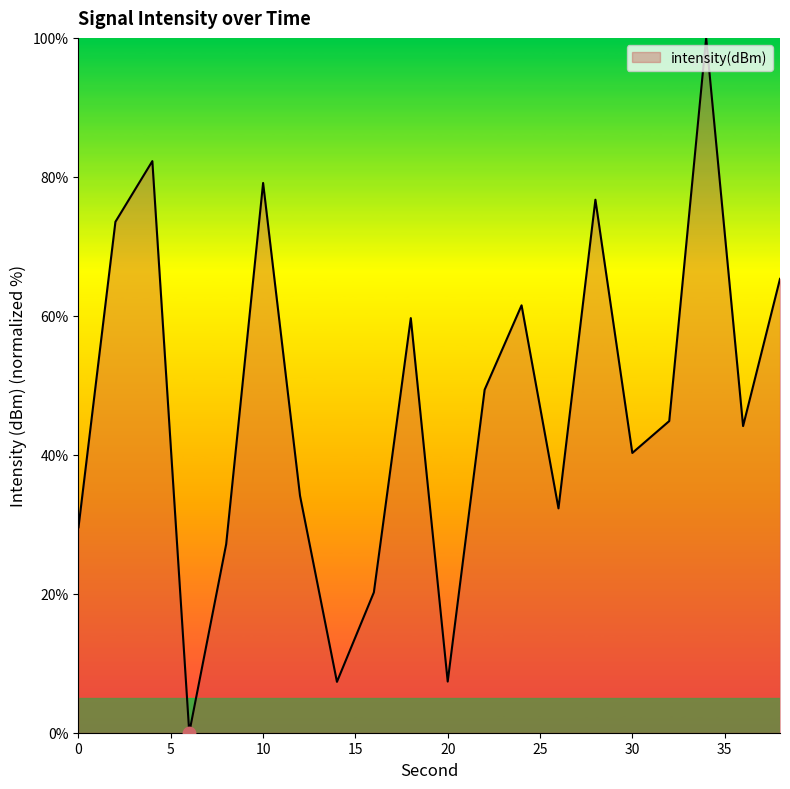

What is the difference between the maximum and minimum values?

100.0